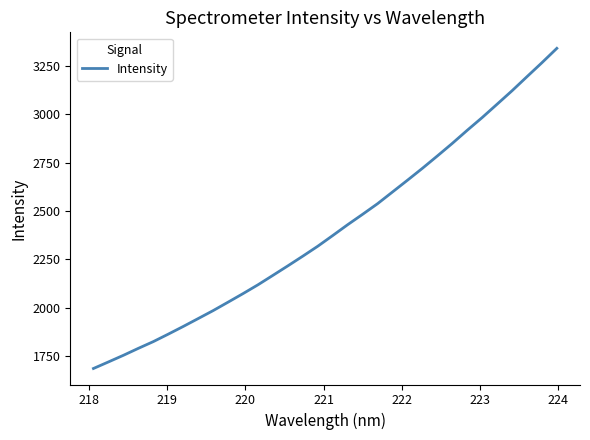

What is the difference between the maximum and minimum values?

1657.3